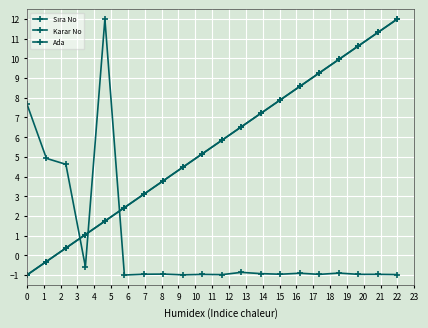

Does the chart have visible grid lines?

Yes